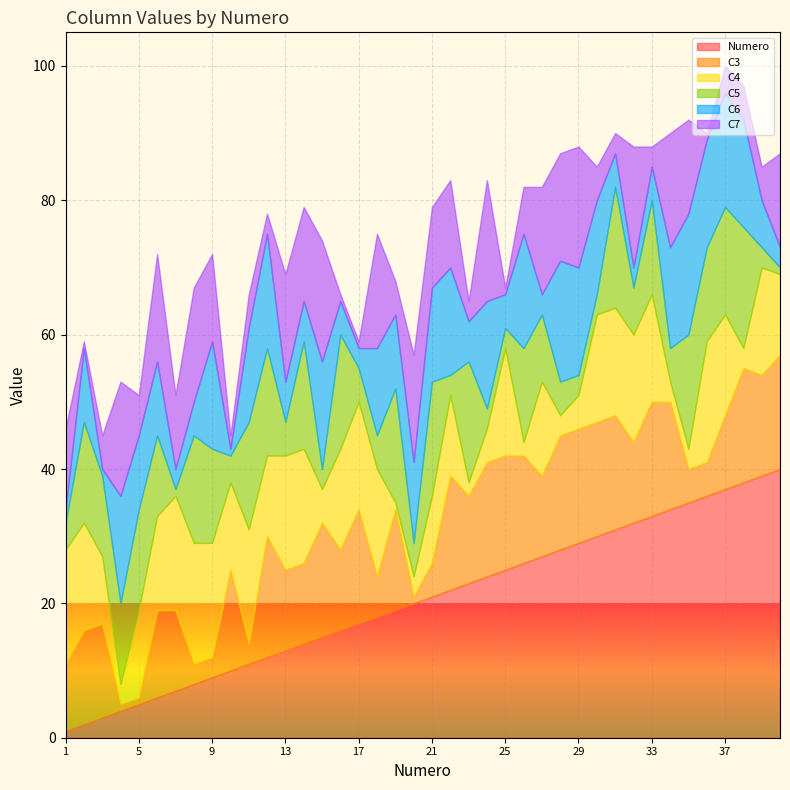

What is the highest value of the Numero series?

40